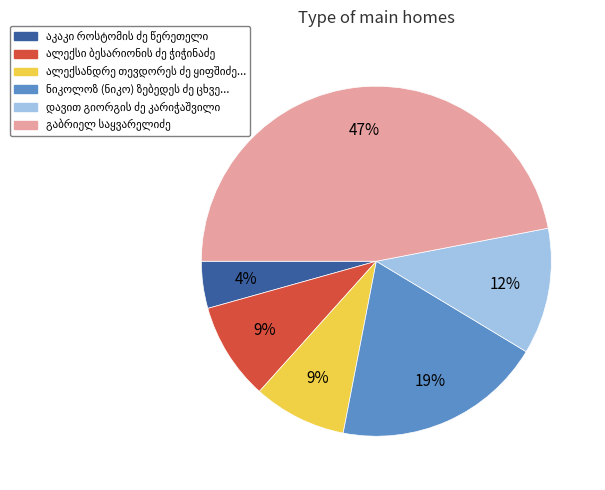

How many slices are in this pie chart?

6